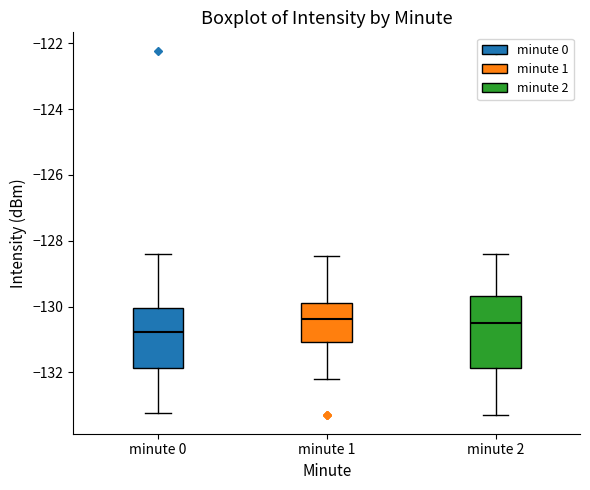

Reading left to right, transcribe this box plot: for each box, give where its median line is, the range the box spans, and where its two whiskers end, as read against the y-axis. The values are not printed on the chart, so give them approximately, as read against the axis.

minute 0: median -130.8, box -131.8 to -130.0, whiskers -133.2 to -128.4
minute 1: median -130.4, box -131.0 to -129.8, whiskers -132.2 to -128.4
minute 2: median -130.6, box -131.8 to -129.6, whiskers -133.4 to -128.4